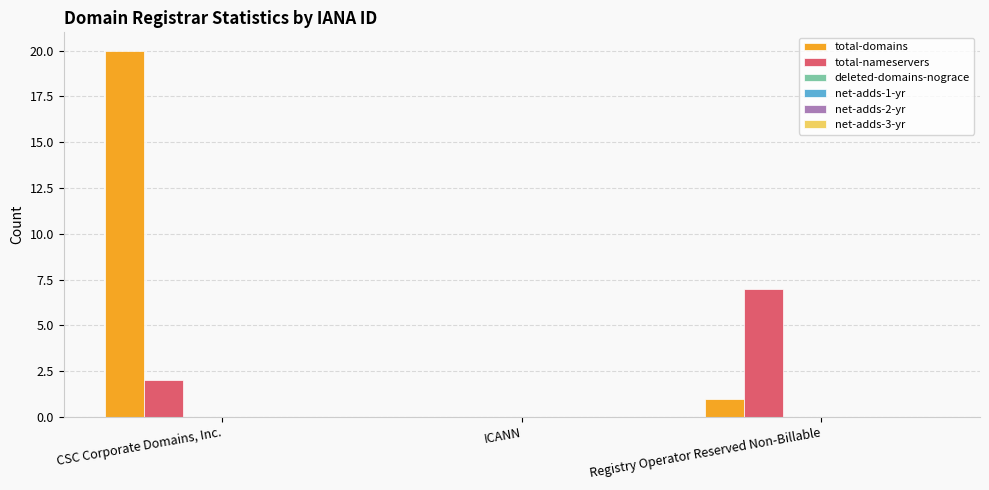

Which series has the largest total across all categories?

total-domains